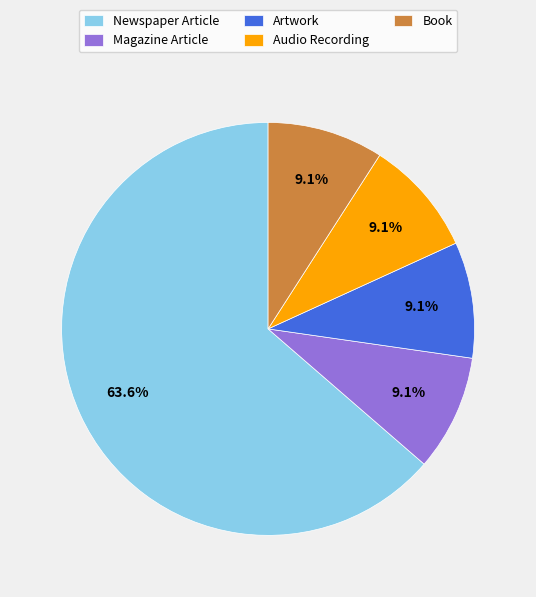

What is the ratio of the value at Newspaper Article to the value at Audio Recording?

7.0